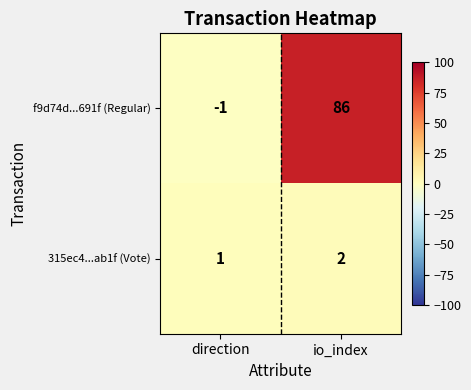

Reading left to right, what are all the values shown in this chart?

f9d74d...691f (Regular): -1	86
315ec4...ab1f (Vote): 1	2